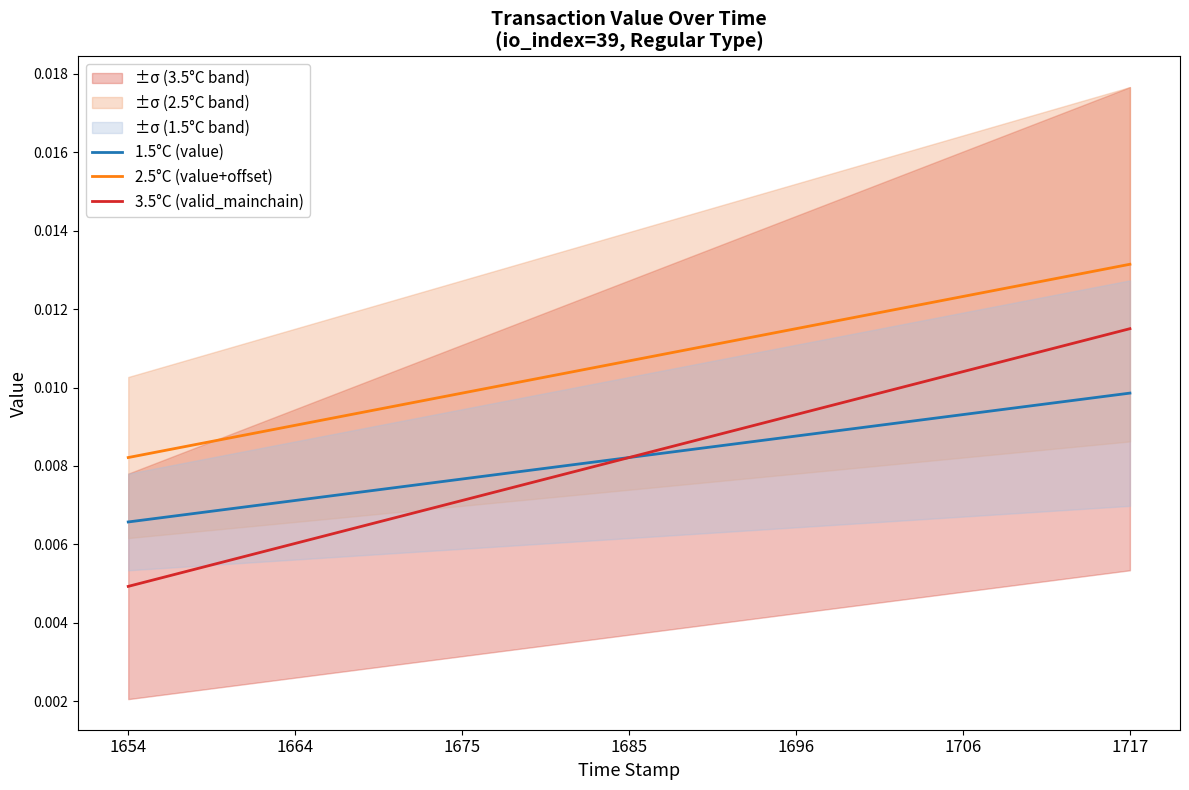

At 18, list the series in order from smallest to largest.

1.5°C (value), 3.5°C (valid_mainchain), 2.5°C (value+offset)